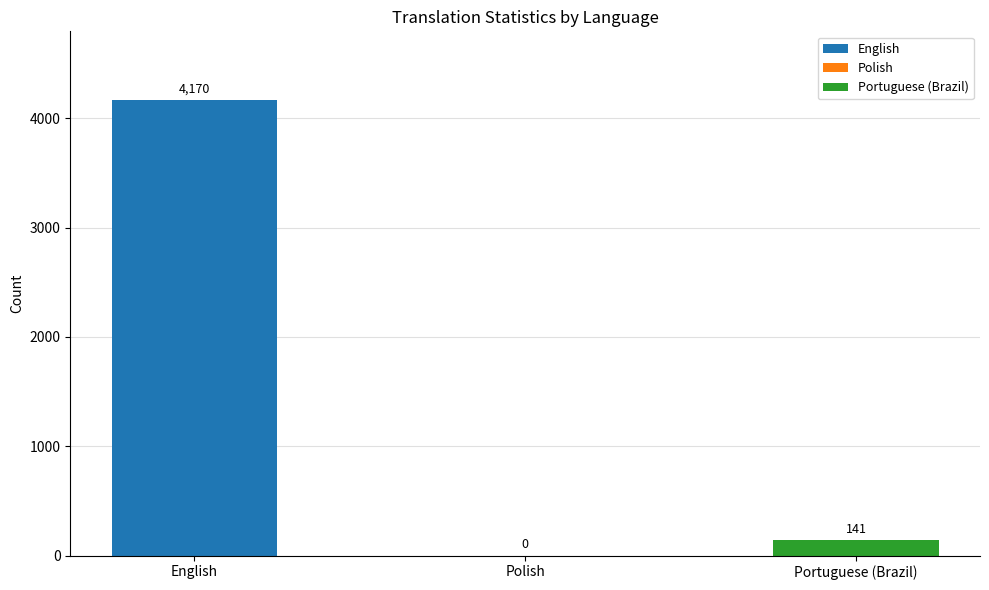

Are the bars grouped side by side (vs. stacked)?

Yes